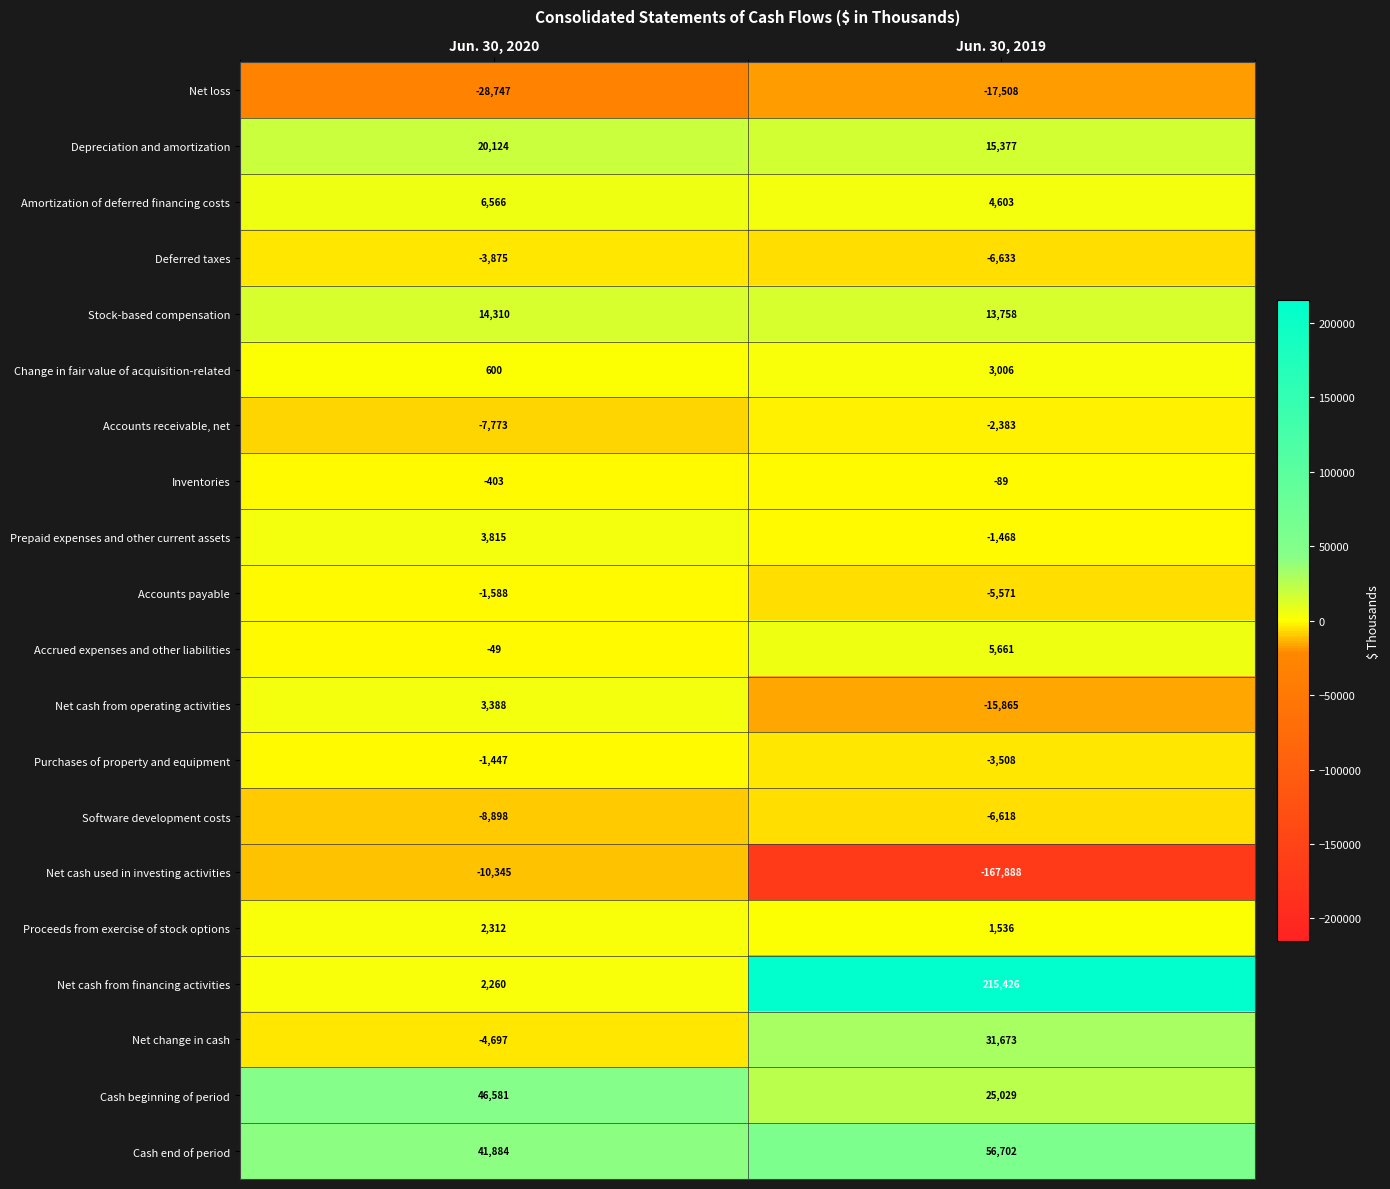

What is the sum of all Accounts receivable, net values?

-10156